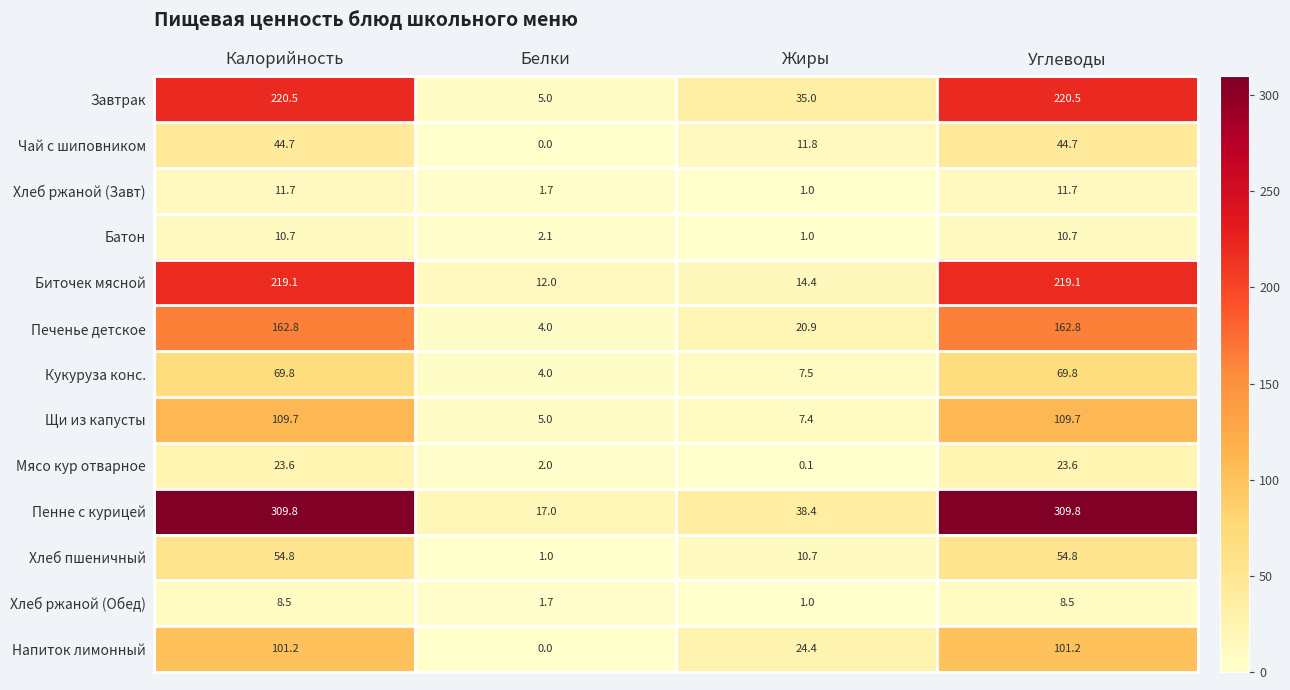

What is the greatest value displayed?

309.8